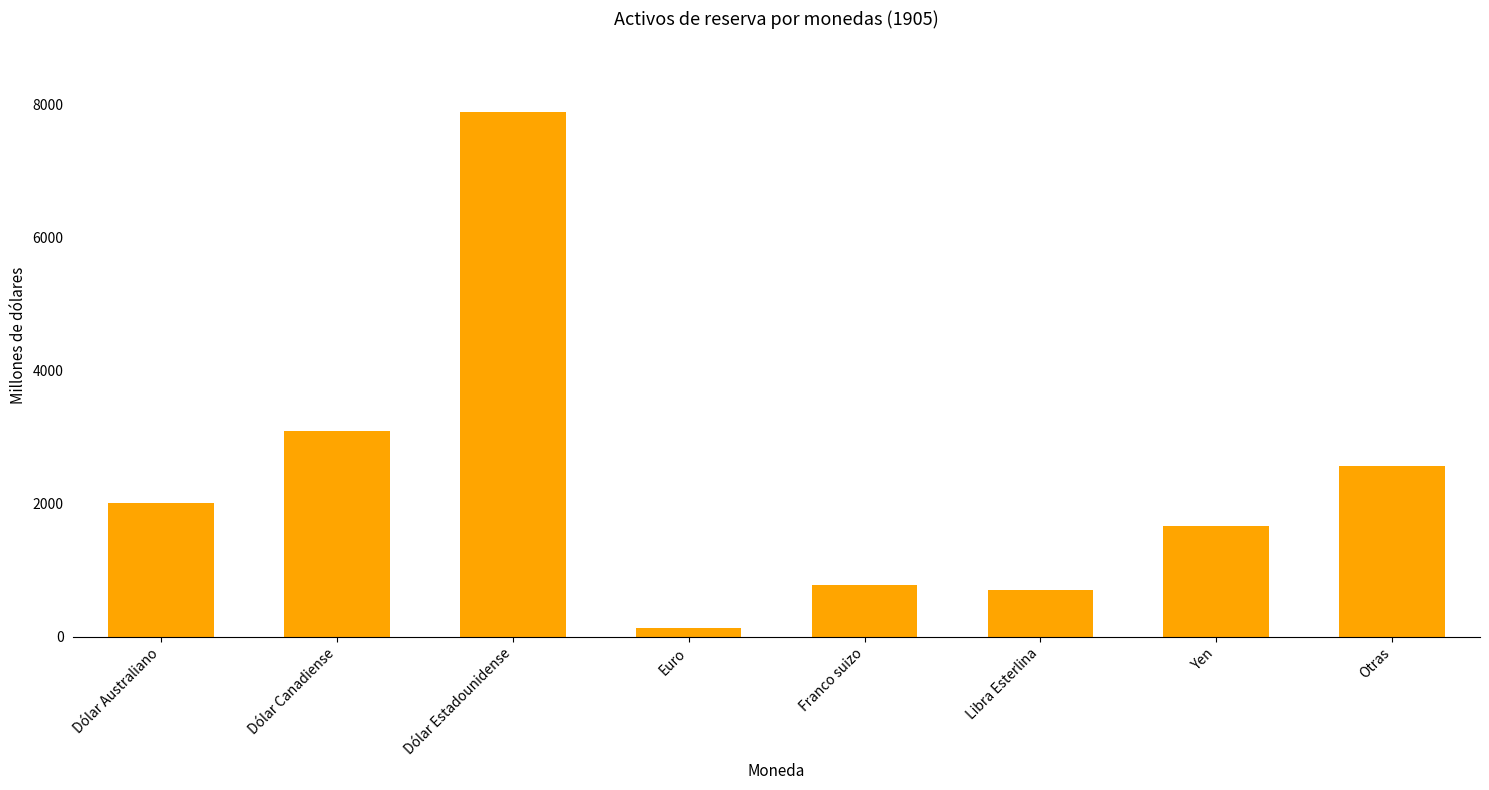

How many data points are less than 2014?

4